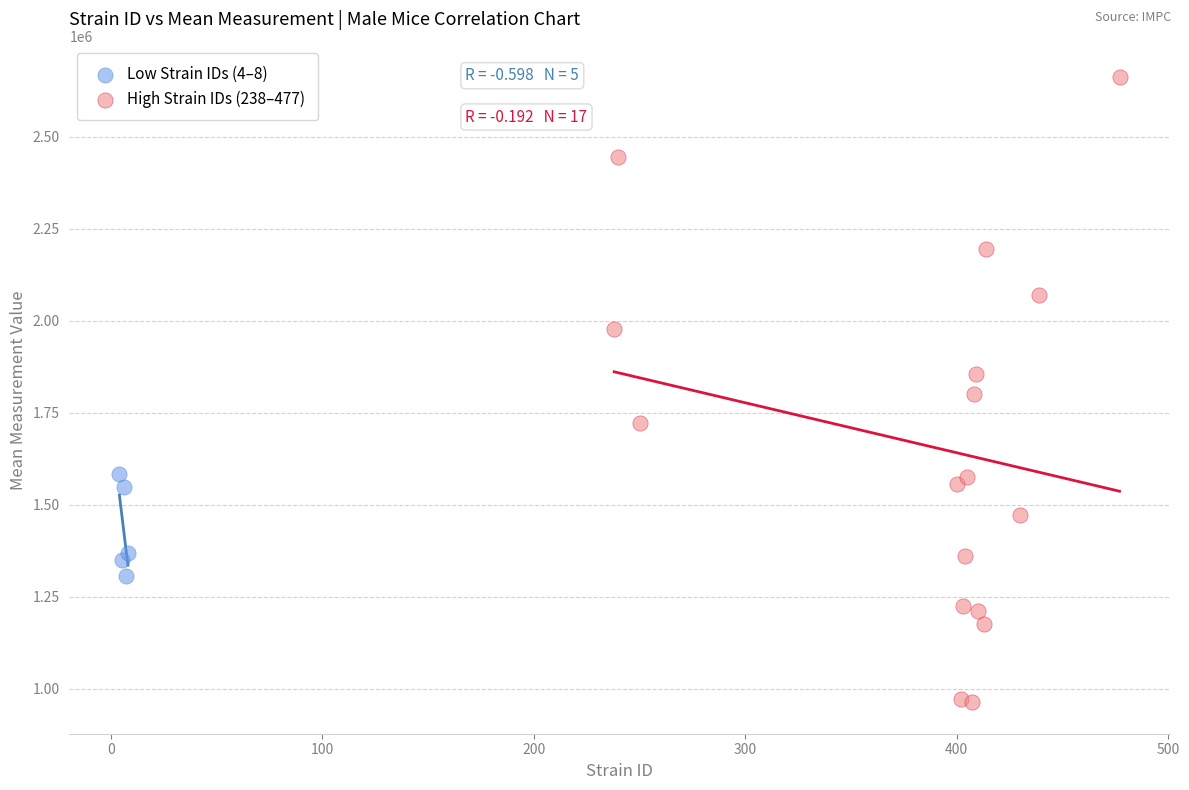

Which series contains the highest Y value?

High Strain IDs (238–477)